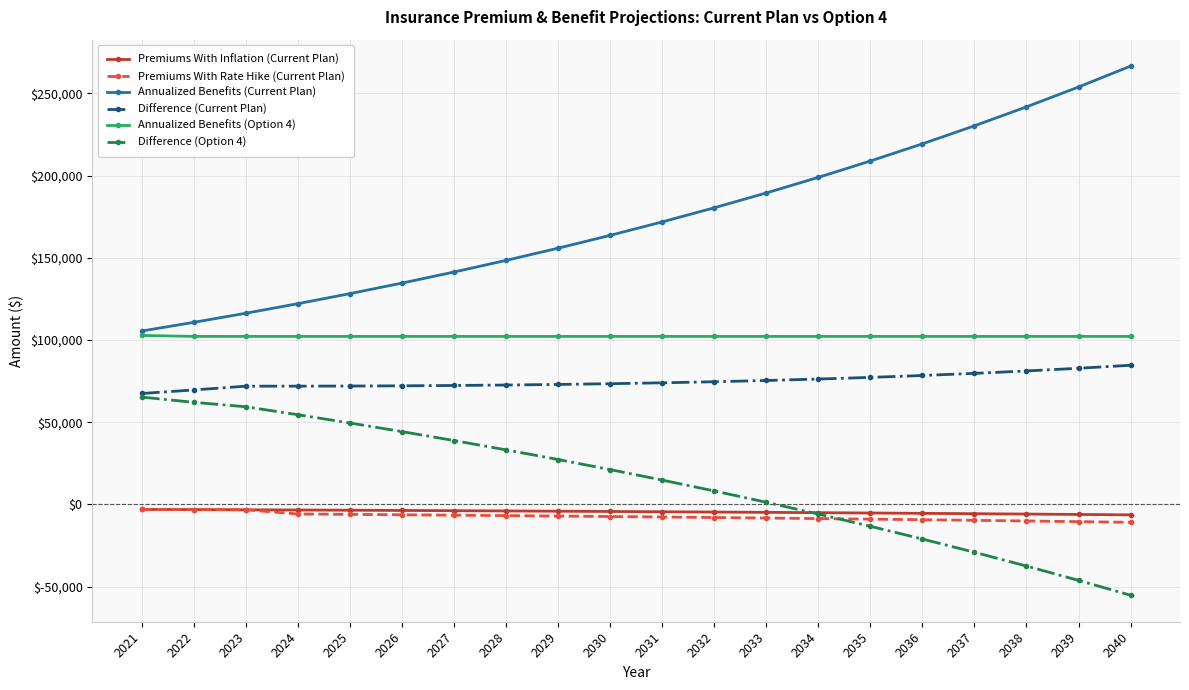

What is the maximum value for Premiums With Inflation (Current Plan)?

-3000.0